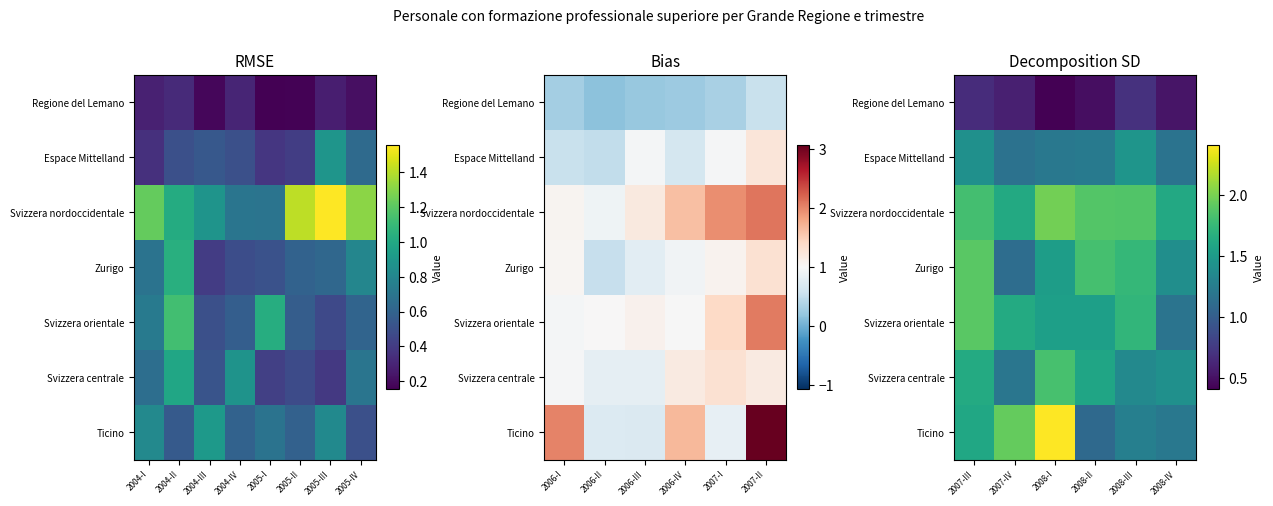

Count the Espace Mittelland values in the range 1 to 2.

6